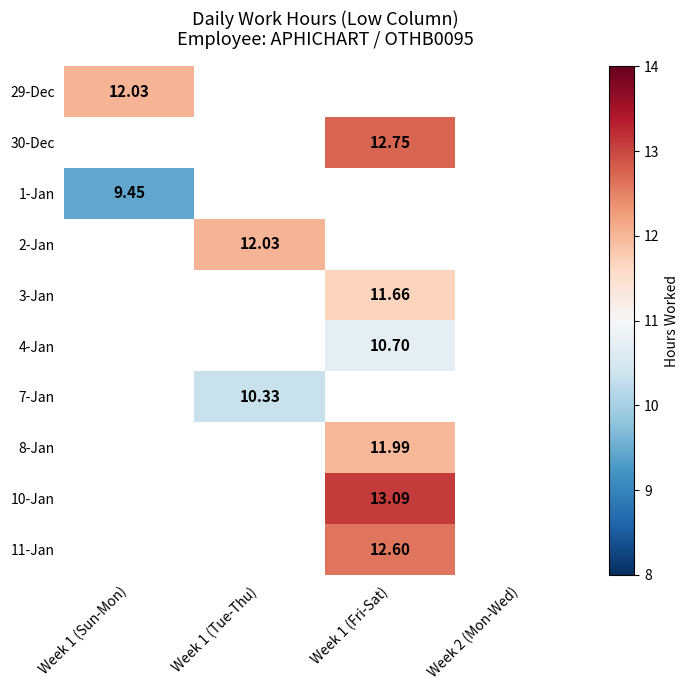

List the labels in order of 29-Dec value, largest first.

Week 1 (Sun-Mon), Week 1 (Tue-Thu), Week 1 (Fri-Sat), Week 2 (Mon-Wed)